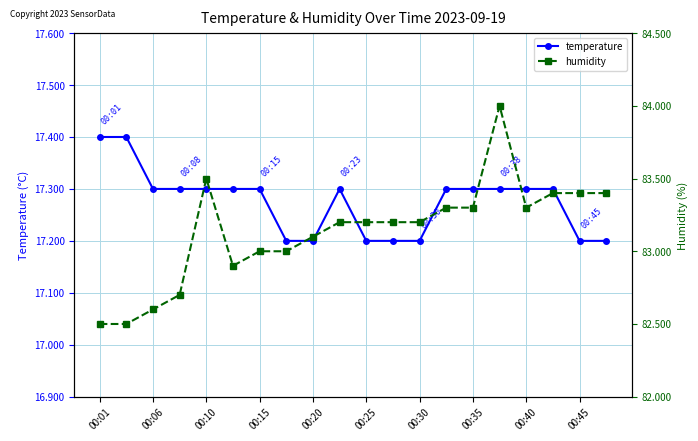

The value of temperature at 00:30 is 3.7. True or false?

False